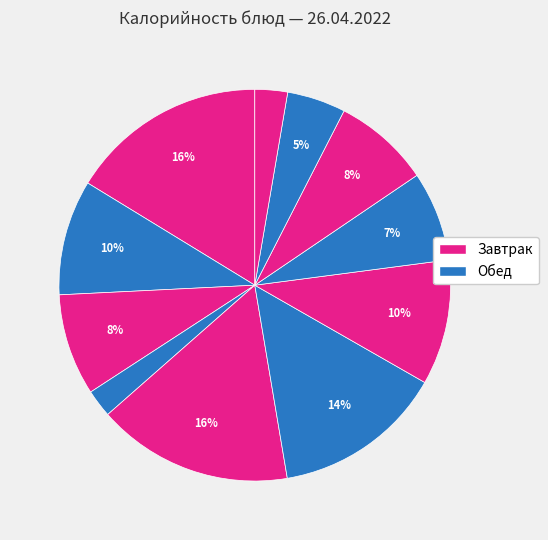

How many segments does this pie chart have?

11